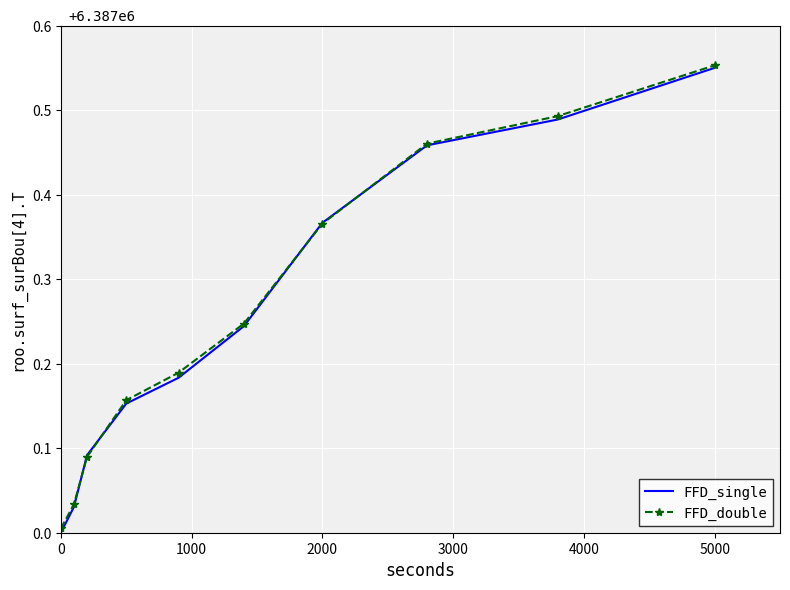

Which series has the widest spread of values?

FFD_single